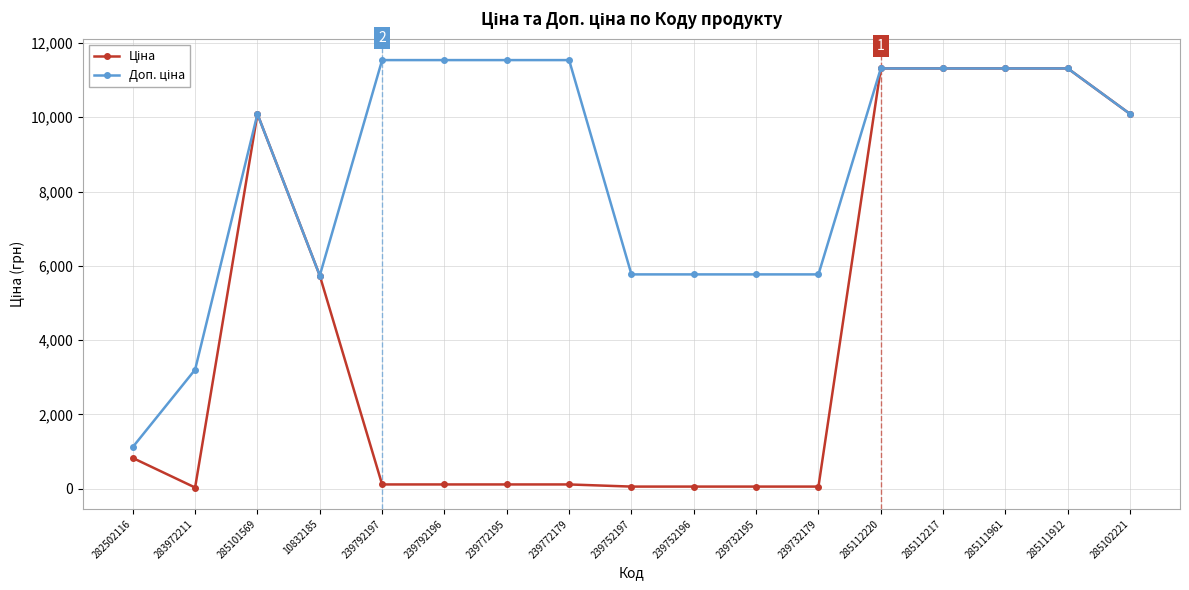

What is the maximum value shown in the chart?

11537.0